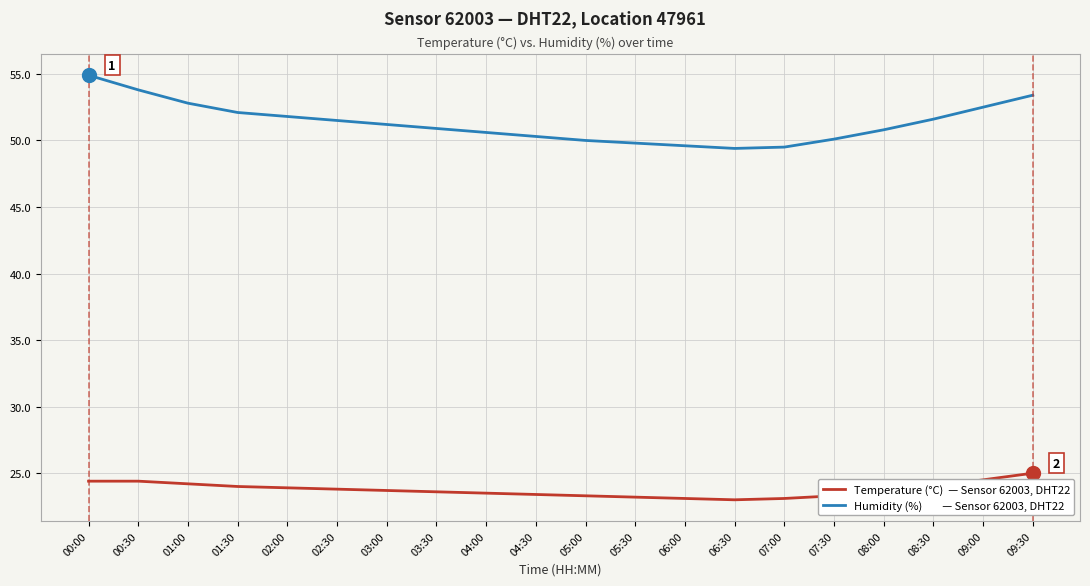

Which category has the highest value across all series?

00:00